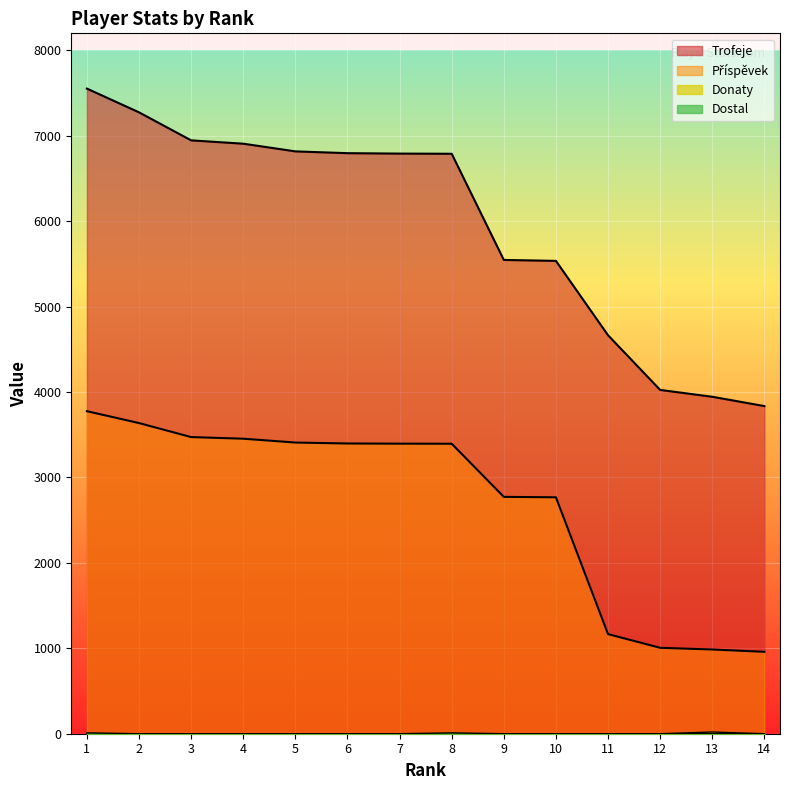

At 9, list the series in order from largest to smallest.

Trofeje, Příspěvek, Donaty, Dostal